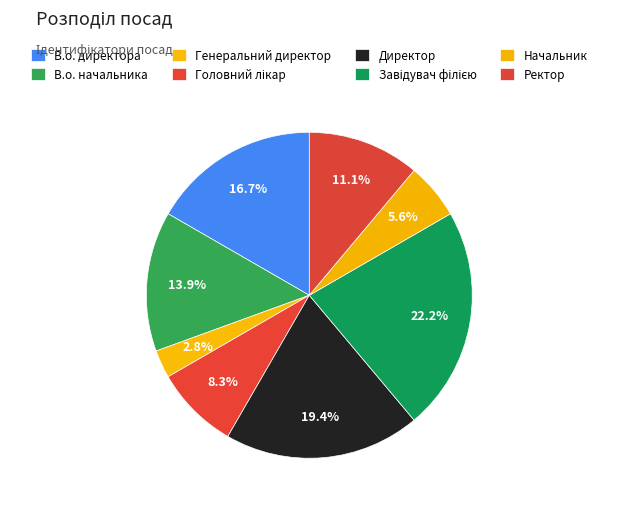

Is В.о. начальника the majority of the pie?

No